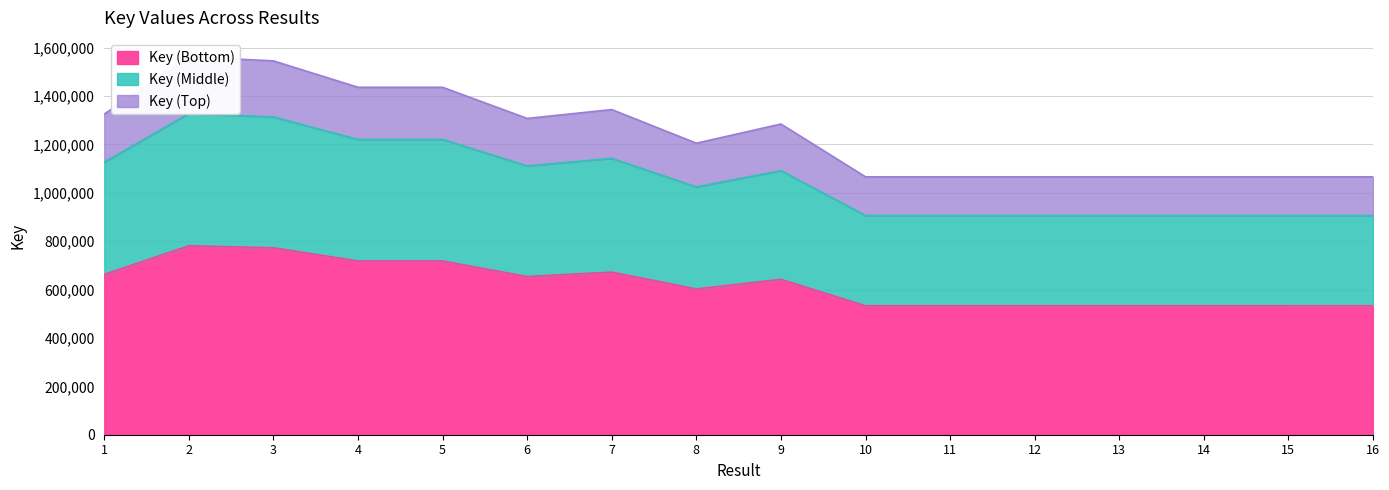

What is the highest value of the Key (Bottom) series?

781008.5